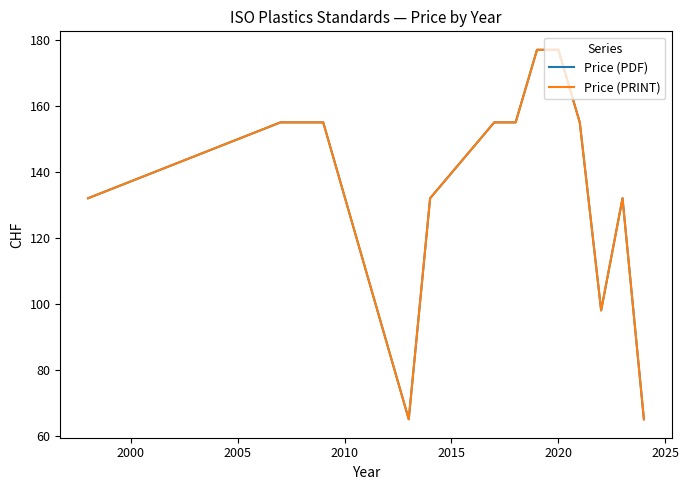

What is the sum of all Price (PDF) values?

1908